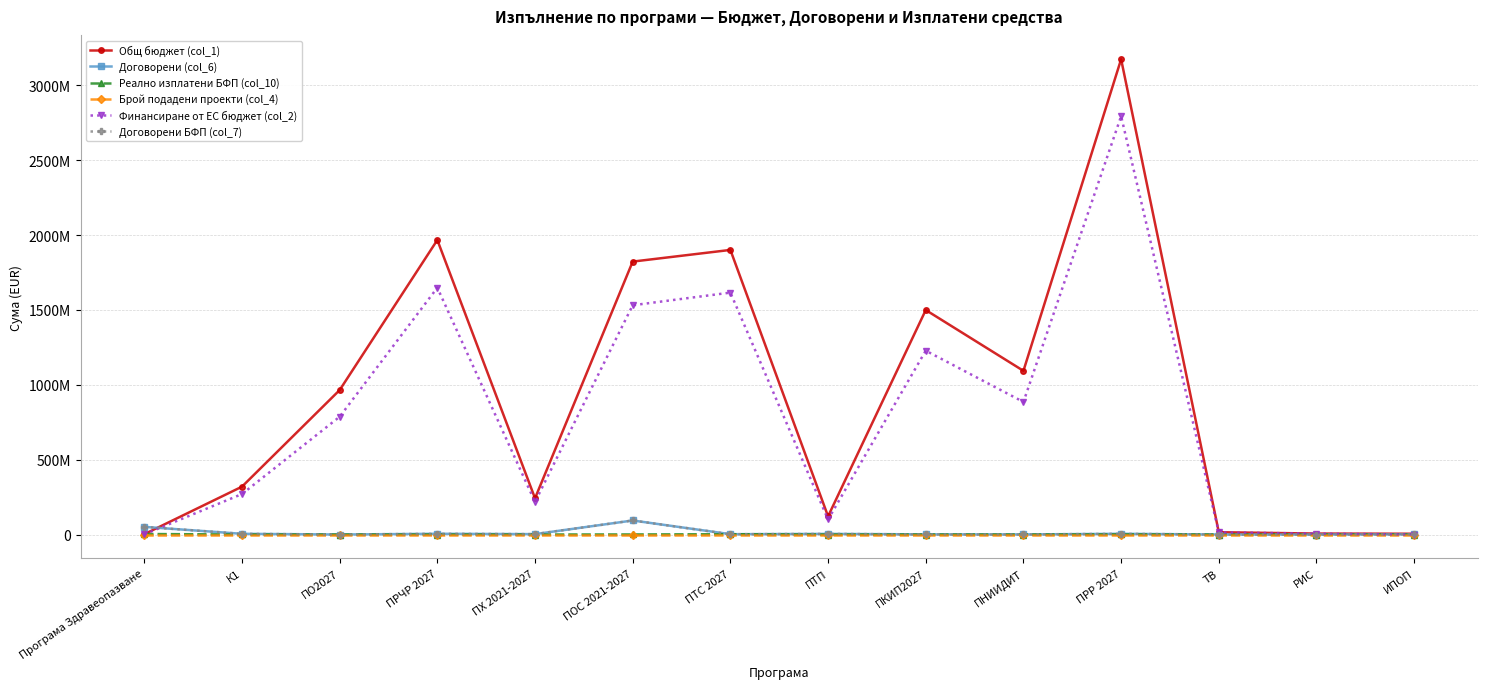

How many data points in Финансиране от ЕС бюджет (col_2) are less than 786795000?

7